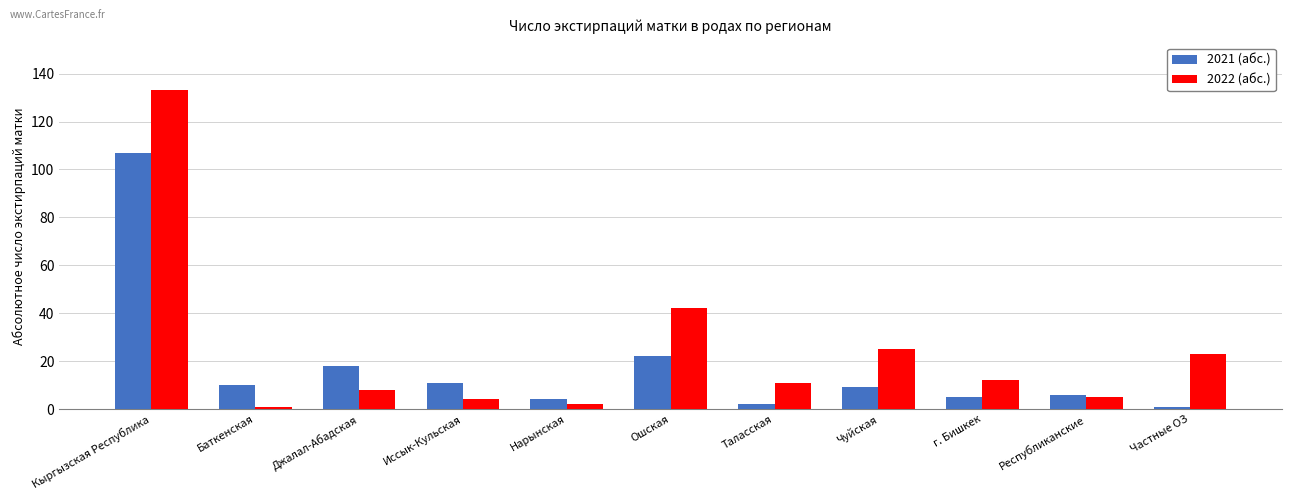

Reading left to right, list all the values displayed in this chart.

2021 (абс.): Кыргызская Республика=107	Баткенская=10	Джалал-Абадская=18	Иссык-Кульская=11	Нарынская=4	Ошская=22	Таласская=2	Чуйская=9	г. Бишкек=5	Республиканские=6	Частные ОЗ=1
2022 (абс.): Кыргызская Республика=133	Баткенская=1	Джалал-Абадская=8	Иссык-Кульская=4	Нарынская=2	Ошская=42	Таласская=11	Чуйская=25	г. Бишкек=12	Республиканские=5	Частные ОЗ=23